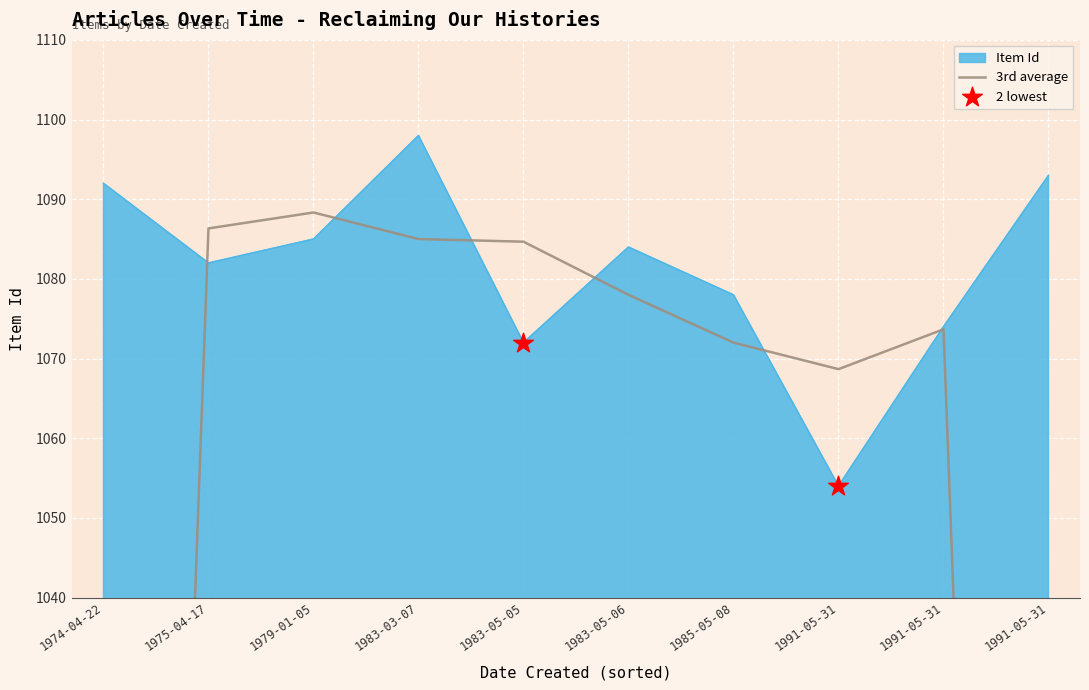

Between 1983-03-07 and 1975-04-17, which is larger?

1983-03-07